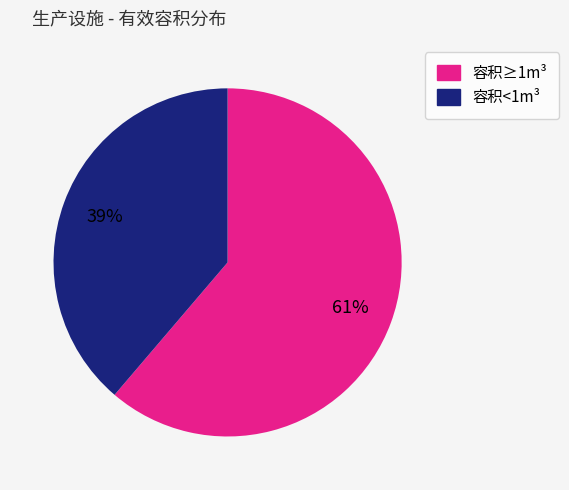

Does any single category account for the majority?

Yes